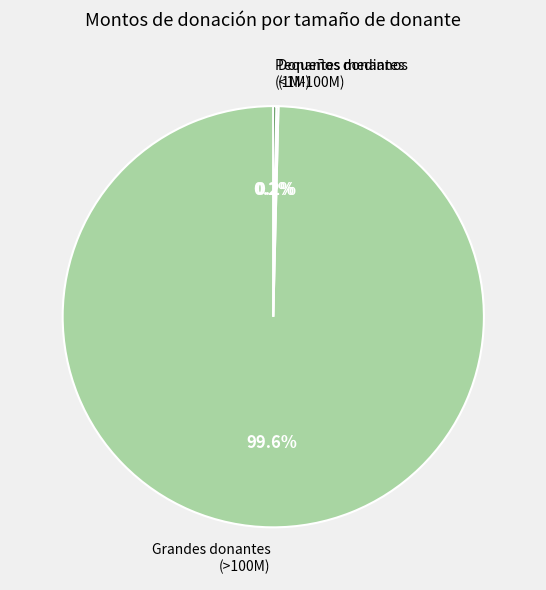

Is there any slice that represents more than half of the pie?

Yes